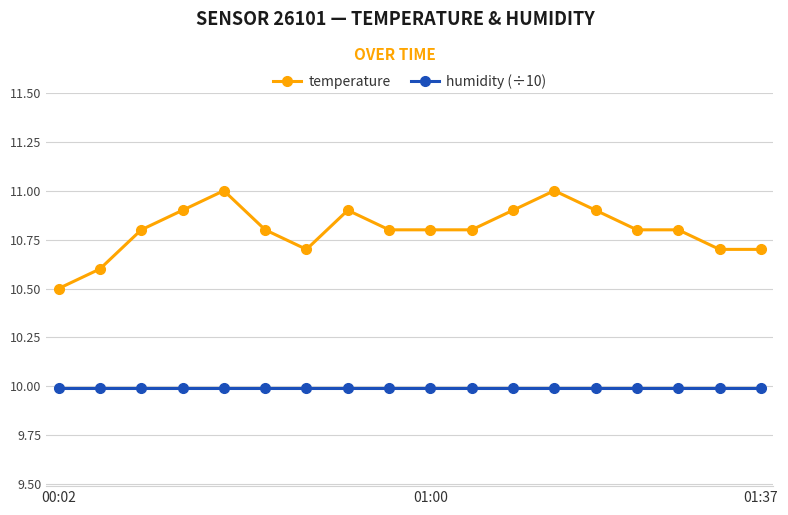

What are all the series names shown in the legend?

temperature, humidity (÷10)